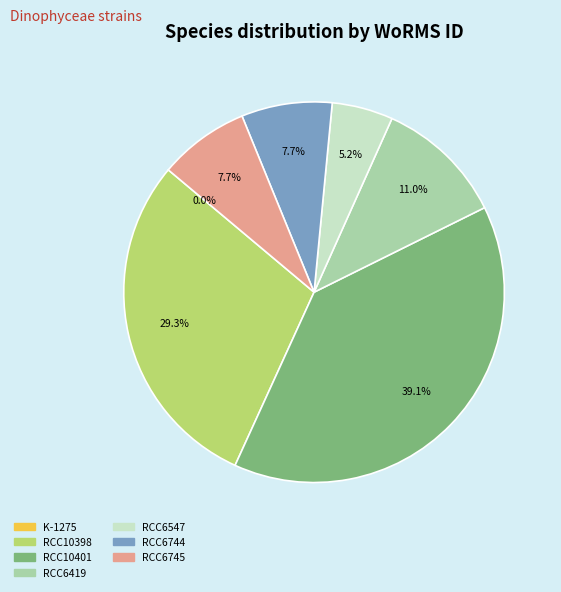

What percentage do RCC6745 and RCC10398 together represent?

37.0%